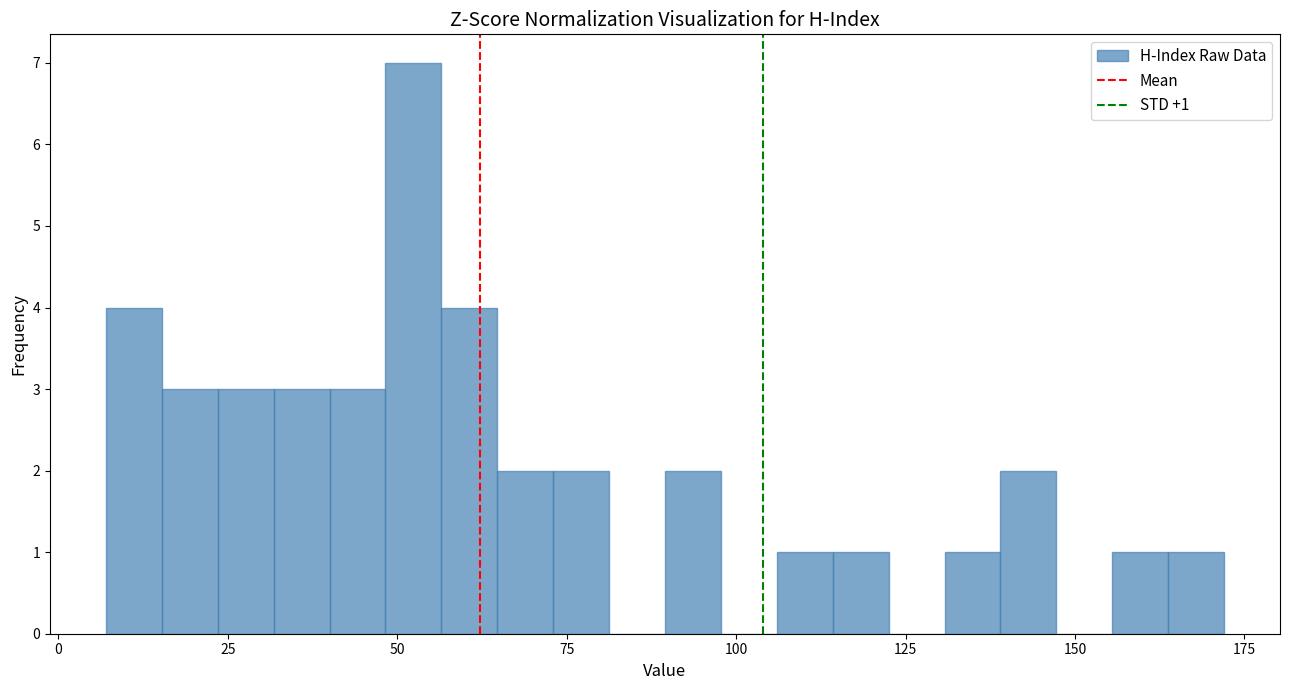

Read against the x-axis, roughly where is the centre of the tallest bar?

50